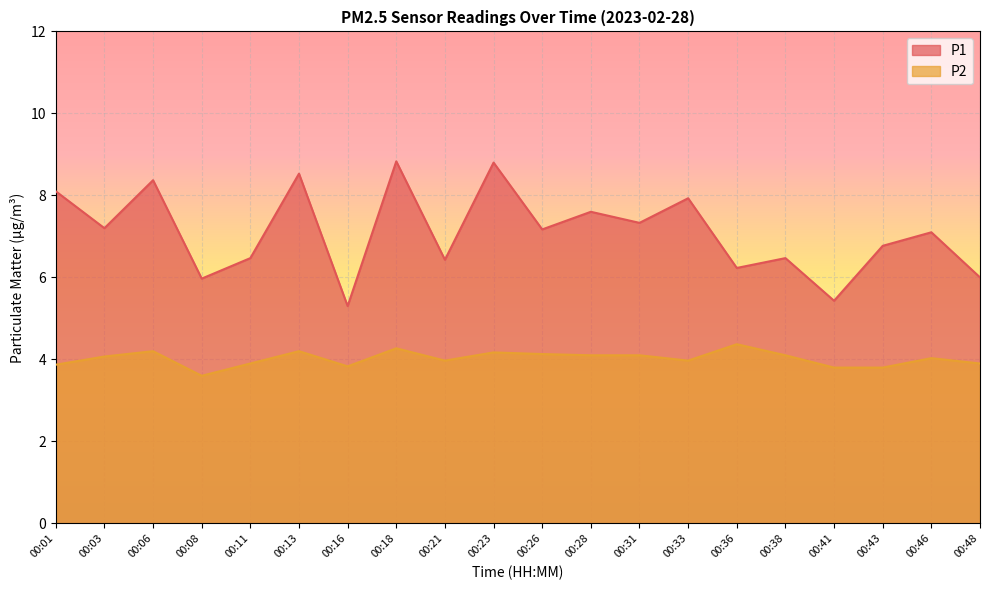

What is the difference between the P2 values at 00:31 and 00:11?

0.2